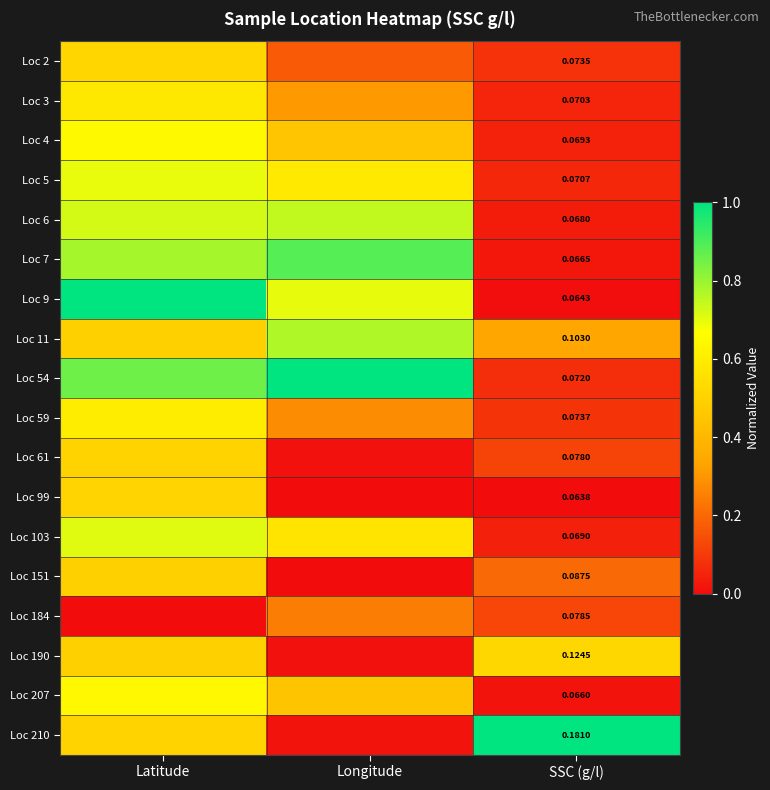

At how many categories does at least one series exceed 0?

3